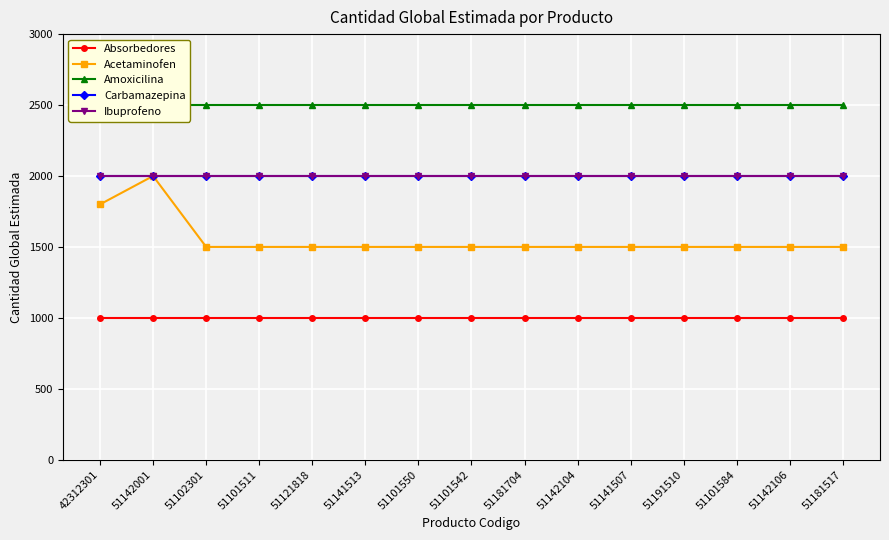

At which category does Acetaminofen reach its first local peak?

51142001